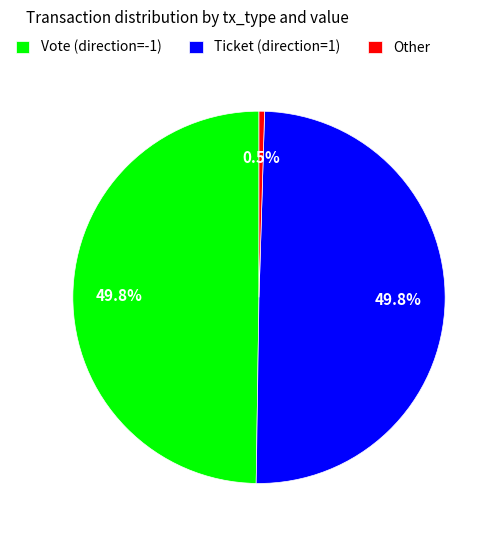

What is the smallest slice in the pie chart?

Other